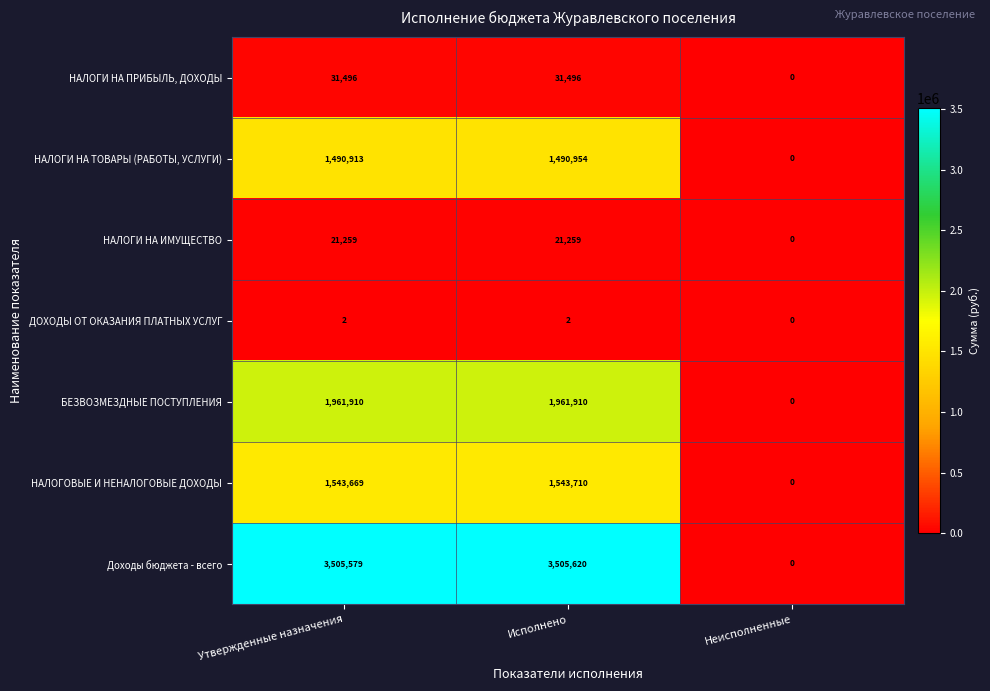

How many positive values does the Доходы бюджета - всего series have?

2